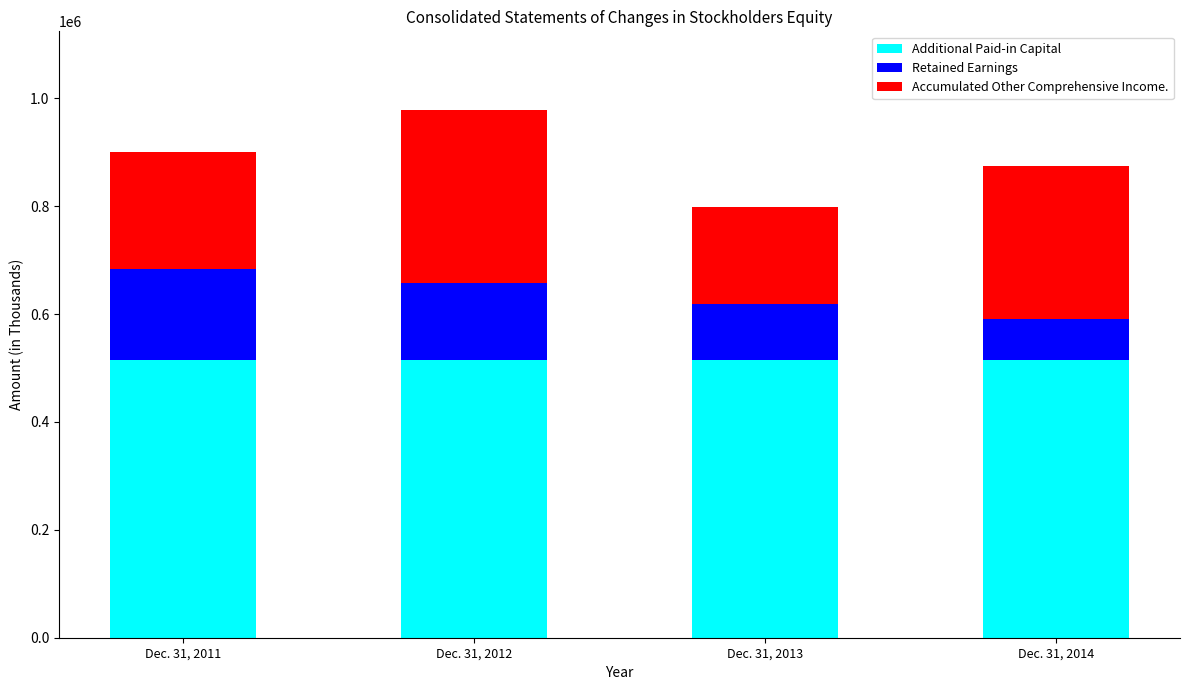

What is the total value across all series at Dec. 31, 2014?

874857